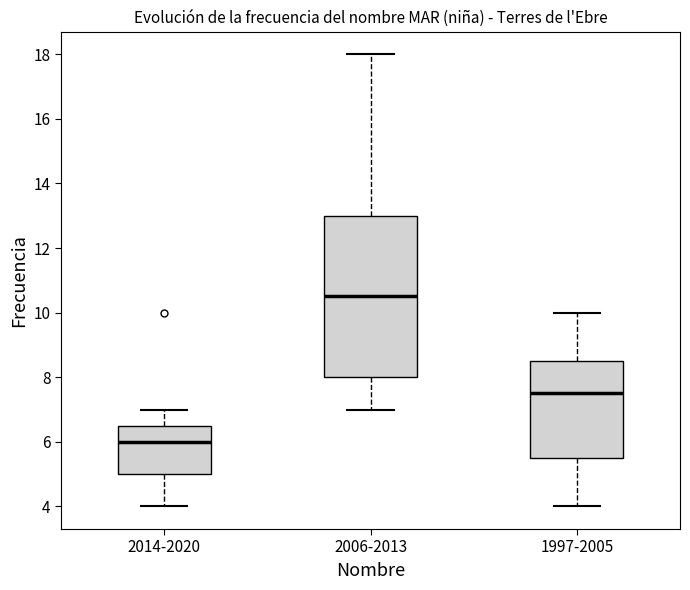

Where is the lower edge of the box for 2014-2020 on the y-axis? The values are not printed on the chart, so give them approximately, as read against the axis.

5.0